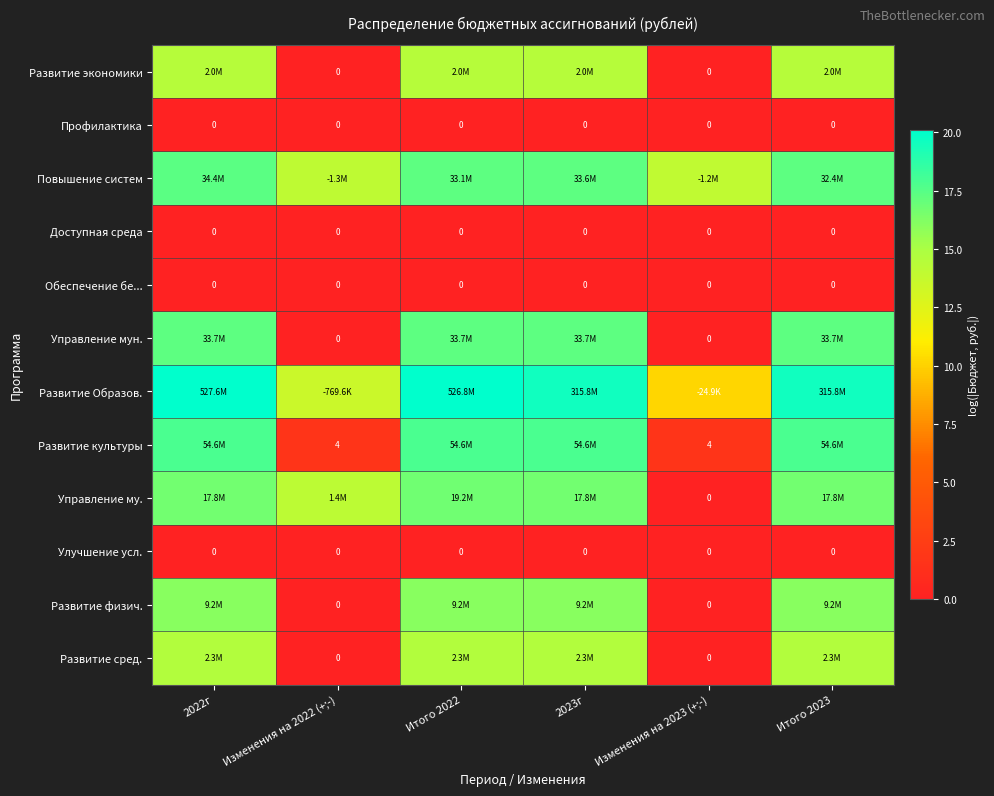

How many distinct data groups are displayed?

12